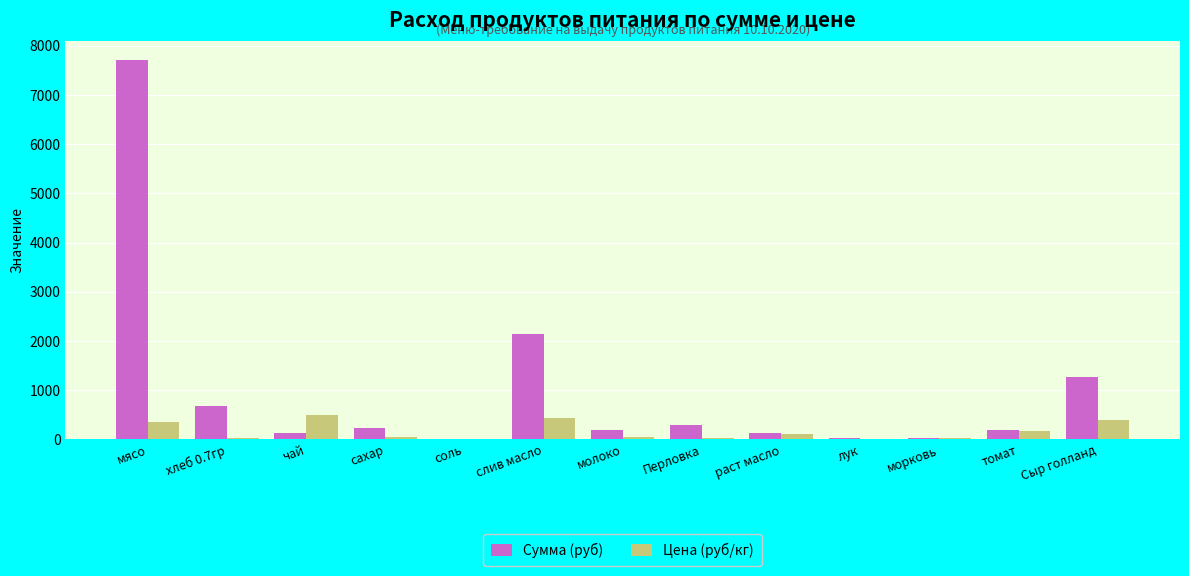

At which label does Сумма (руб) first exceed 201?

мясо